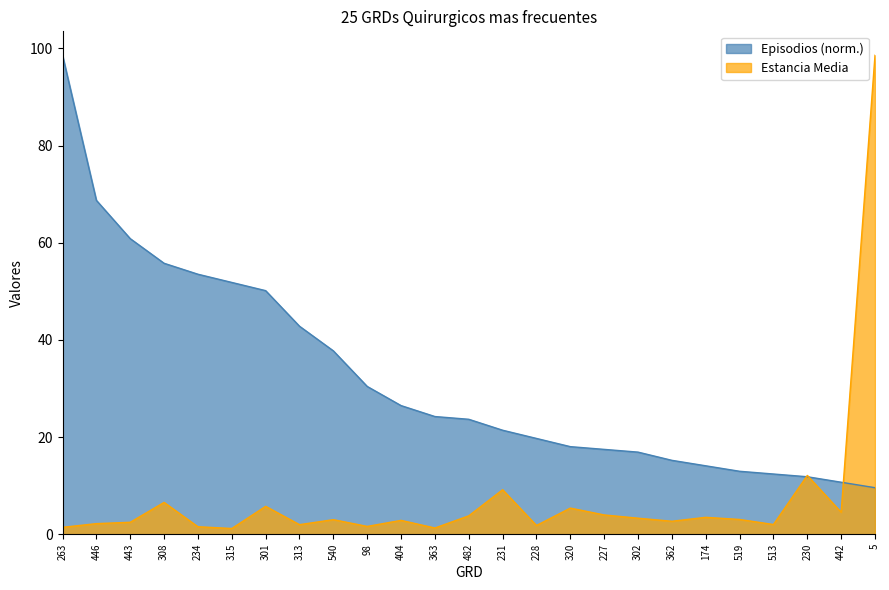

Reading left to right, extract all data points from this chart.

Episodios: 98.6	68.7	60.8	55.8	53.5	51.8	50.1	42.8	37.7	30.4	26.5	24.2	23.7	21.4	19.7	18.0	17.5	16.9	15.2	14.1	13.0	12.4	11.8	10.7	9.6
Estancia Media: 1.4	2.2	2.5	6.5	1.5	1.2	5.7	2.0	3.0	1.6	2.9	1.3	3.8	9.2	1.8	5.4	4.0	3.3	2.7	3.5	3.0	2.0	12.1	4.5	98.6